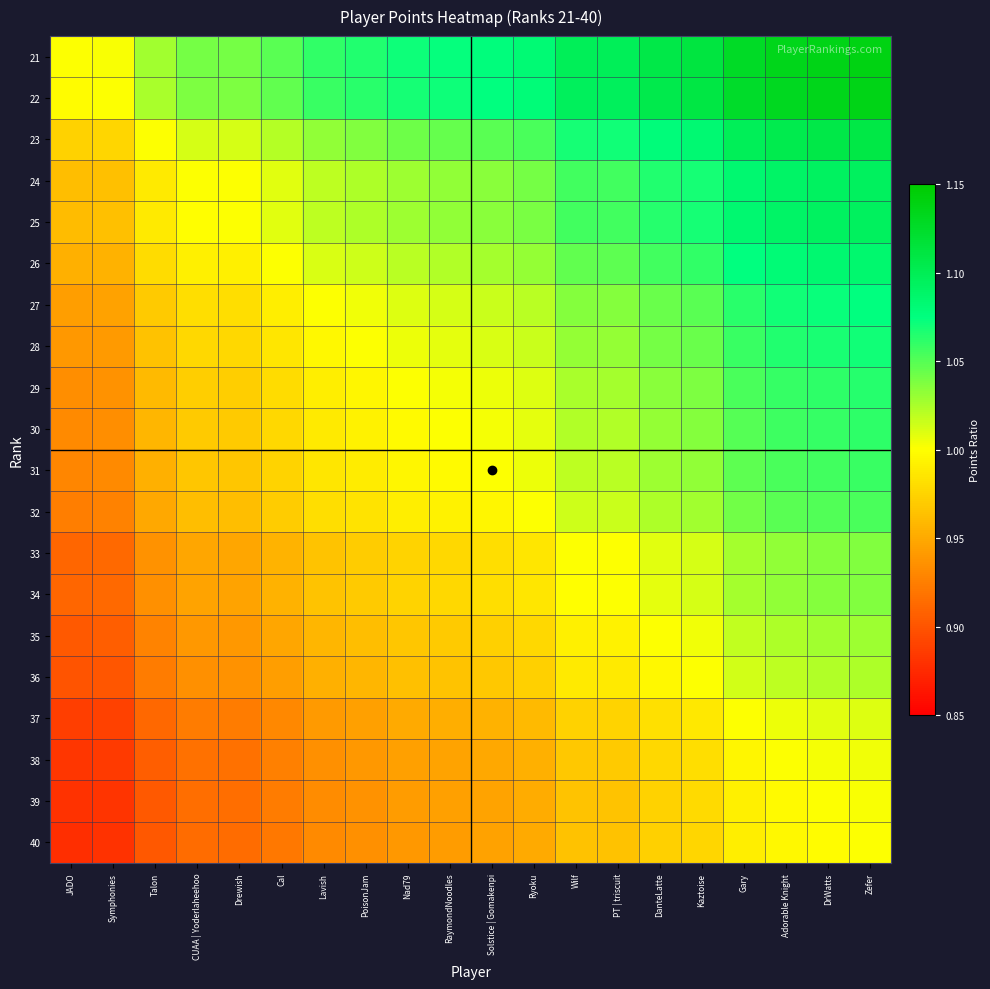

What is the spread (max minus min) of values at CUAA | Yoderlaheehoo?

0.1